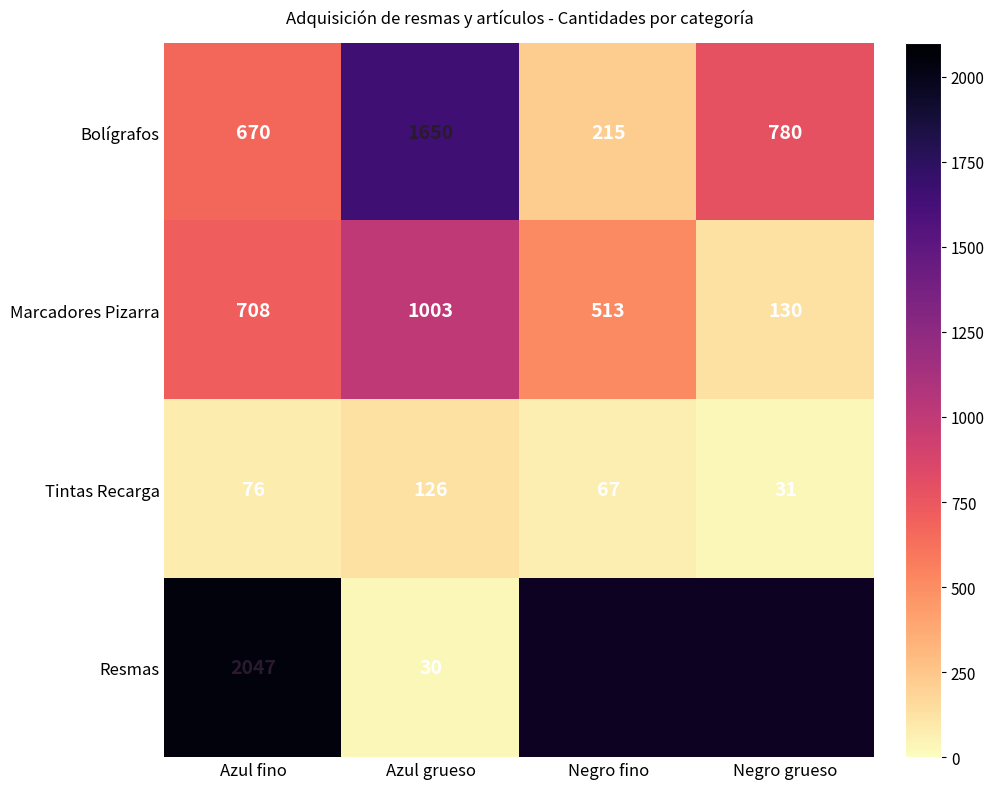

What is the maximum value shown in the chart?

2047.0